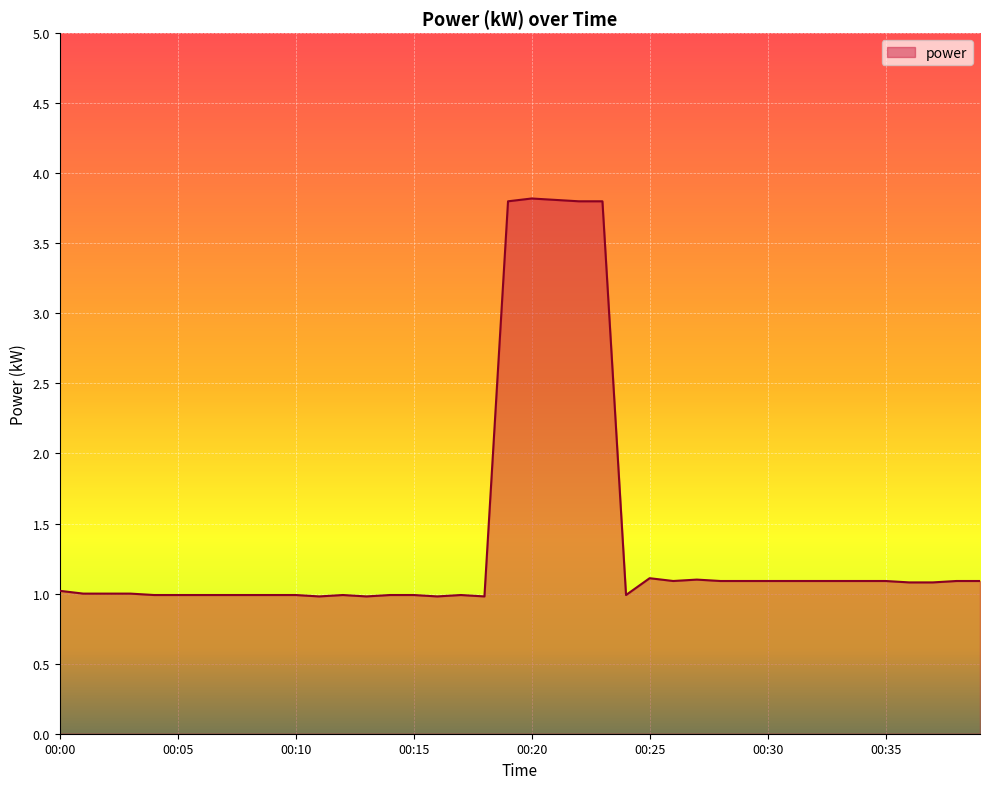

What is the difference between the maximum and minimum values?

2.8